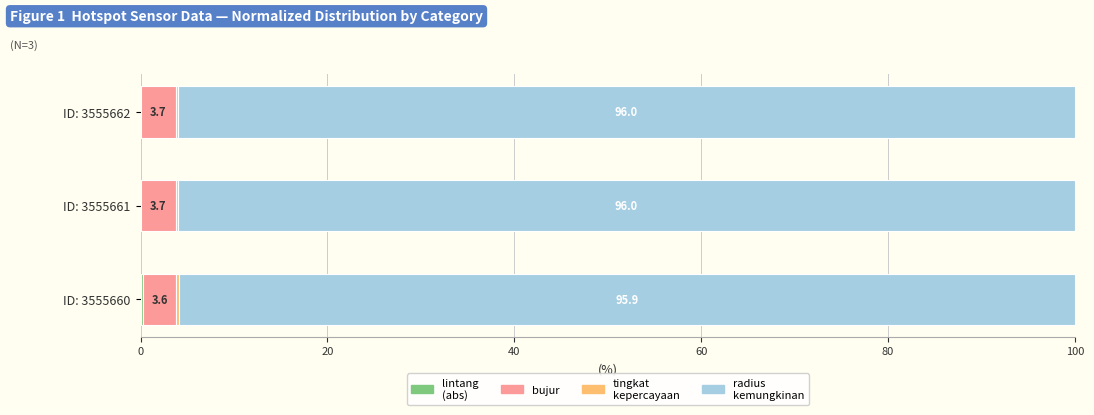

What is the total value across all series at ID: 3555662?

100.0